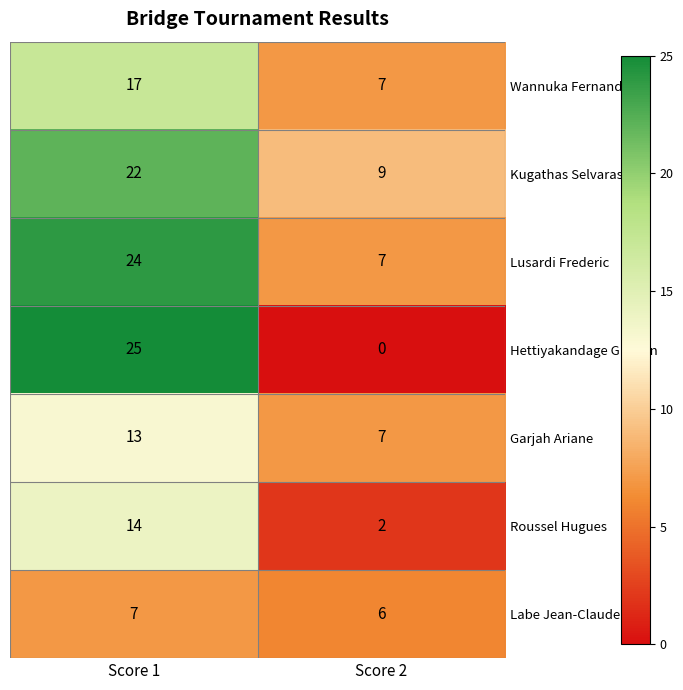

True or false: Hettiyakandage Gladvin has a value of 44 at Score 1.

False